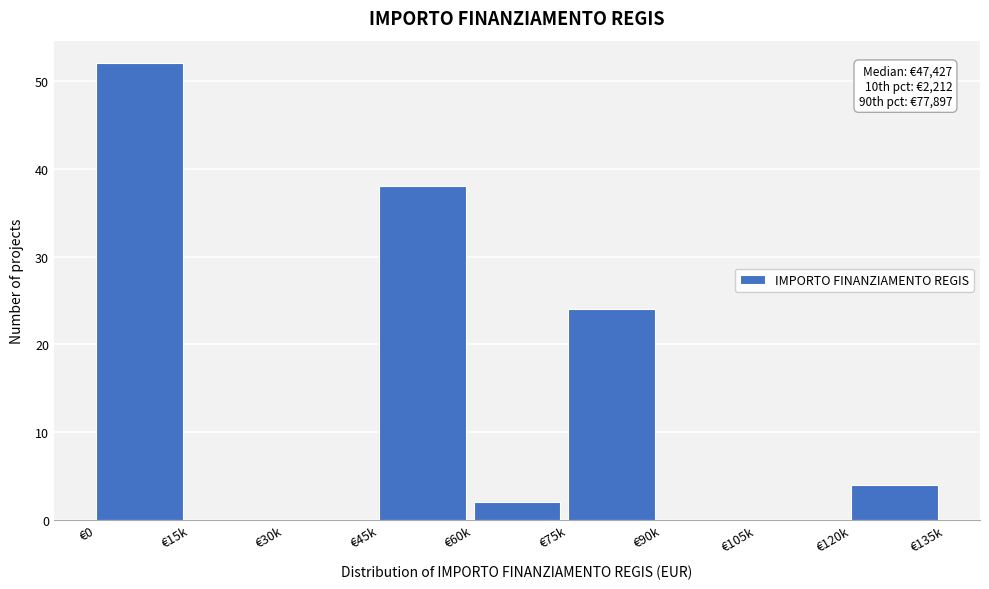

Reading right to left, what are all the values shown in this chart?

€120k=4	€105k=0	€90k=0	€75k=24	€60k=2	€45k=38	€30k=0	€15k=0	€0=52